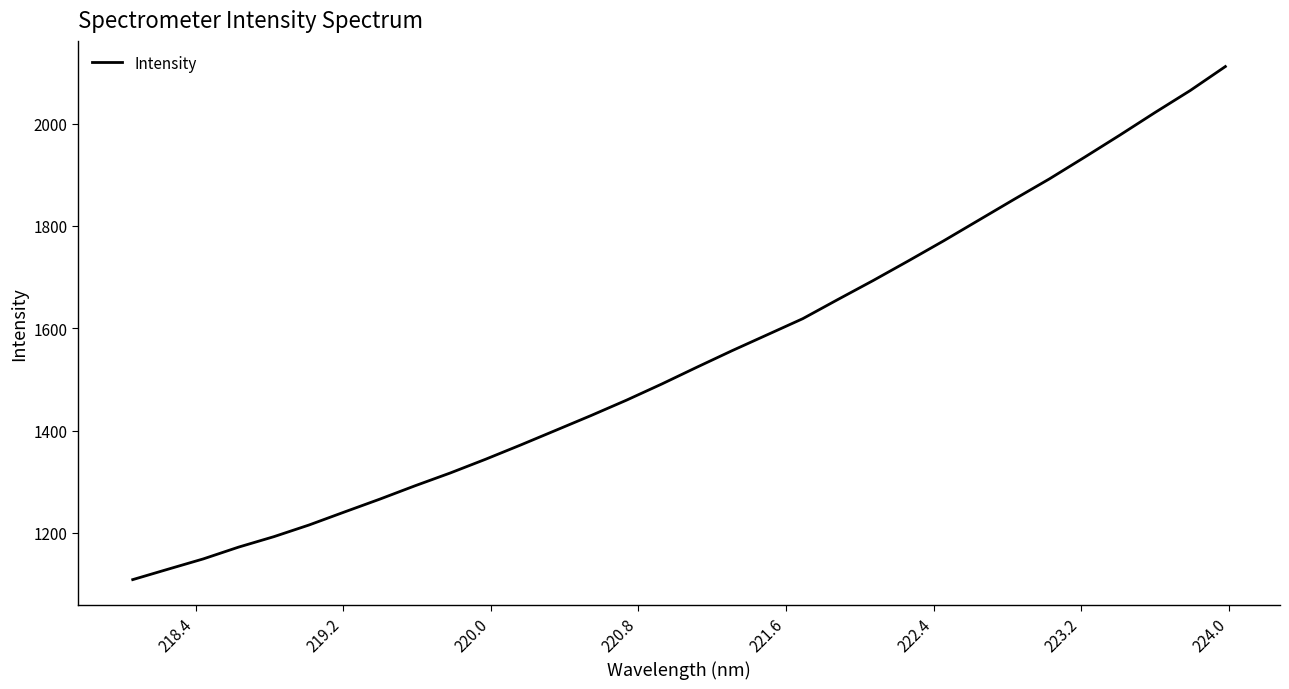

Is this an area chart (filled region under the line)?

No